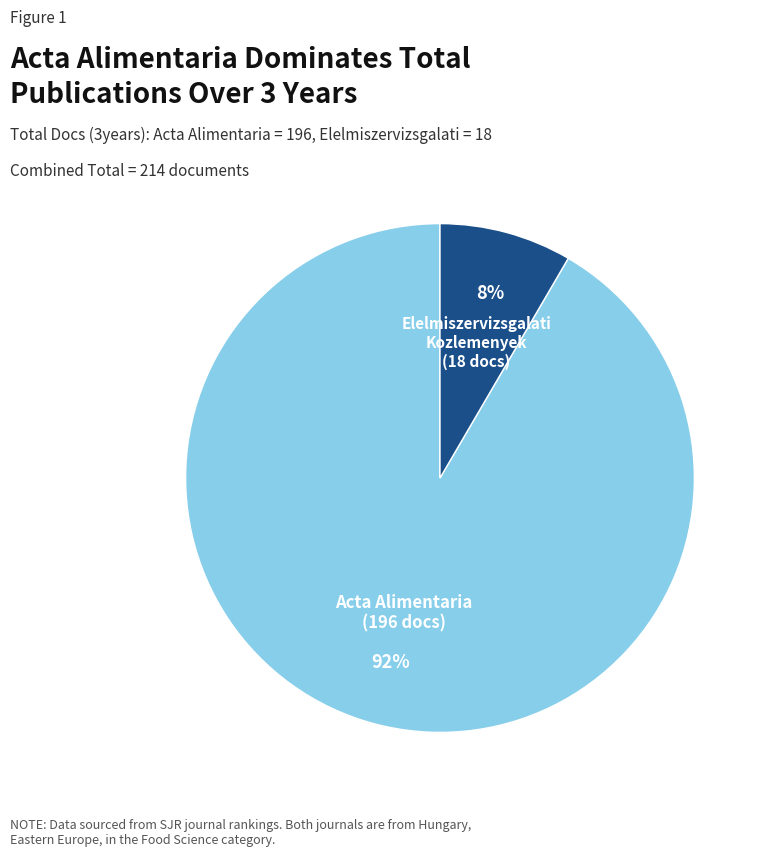

Rank the categories by value from lowest to highest.

Elelmiszervizsgalati Kozlemenyek, Acta Alimentaria